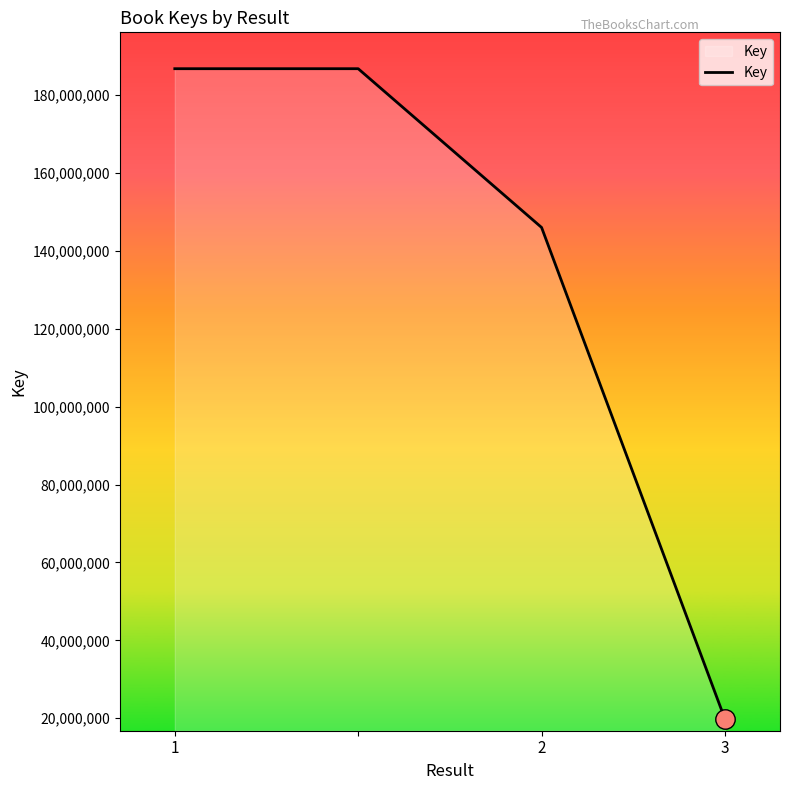

What is the minimum value shown in the chart?

19748138